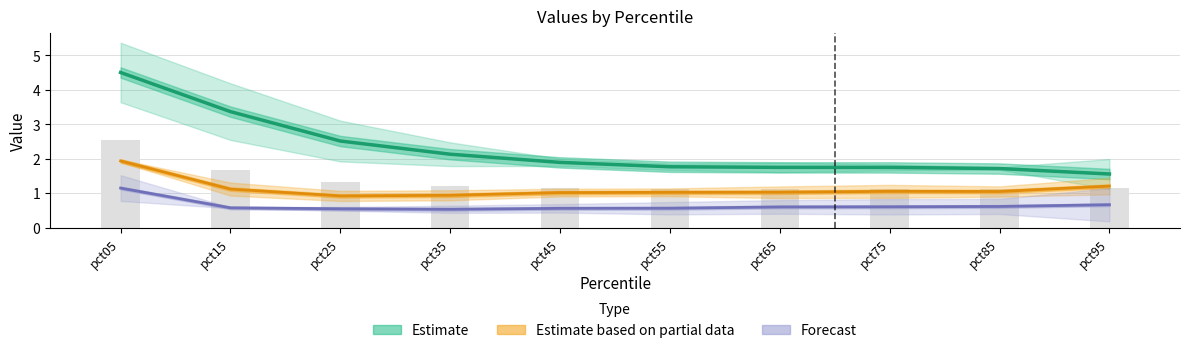

Reading left to right, what are all the values shown in this chart?

Estimate: 4.5	3.4	2.5	2.1	1.9	1.8	1.8	1.8	1.7	1.6
Estimate based on partial data: 1.9	1.1	0.9	0.9	1.0	1.0	1.0	1.1	1.1	1.2
Forecast: 1.2	0.6	0.6	0.5	0.6	0.6	0.6	0.6	0.6	0.7